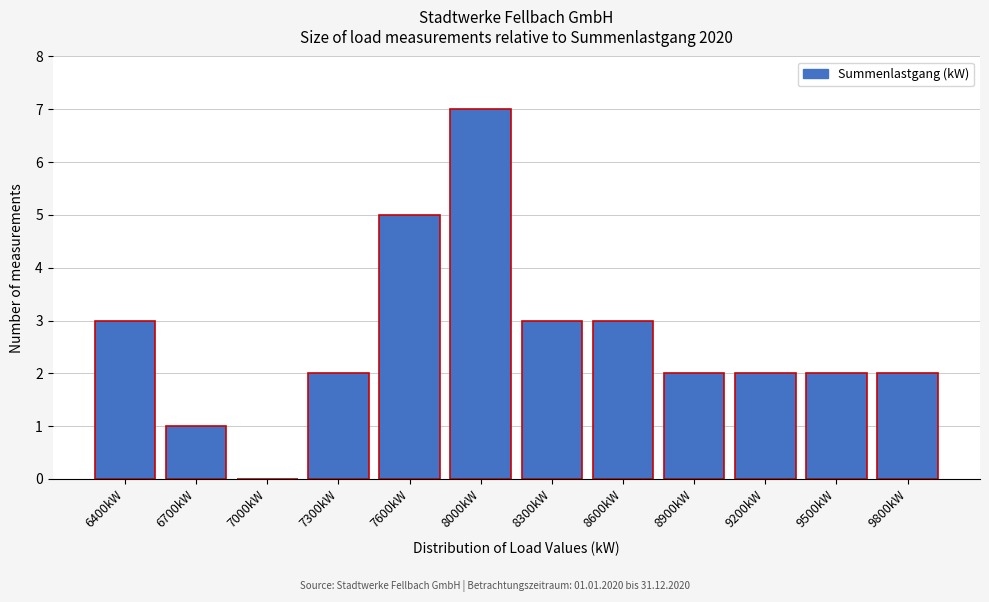

Reading left to right, extract all data points from this chart.

6400kW=3	6700kW=1	7000kW=0	7300kW=2	7600kW=5	8000kW=7	8300kW=3	8600kW=3	8900kW=2	9200kW=2	9500kW=2	9800kW=2